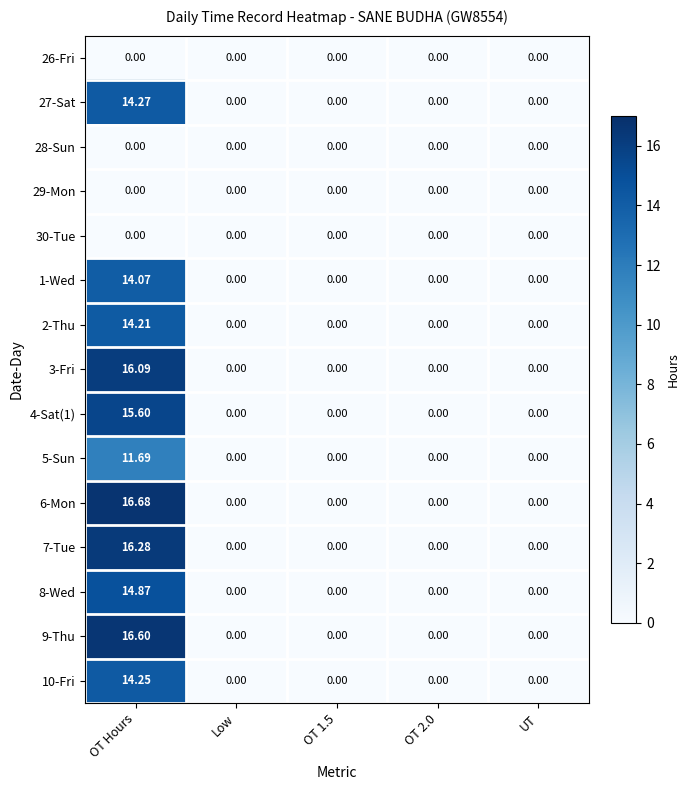

At which category is the sum across all series the highest?

OT Hours